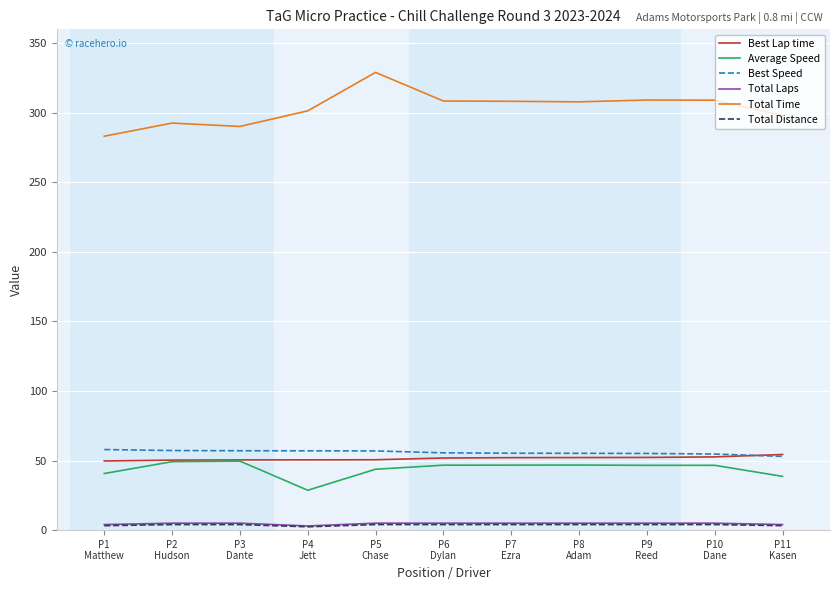

True or false: Total Laps and Best Lap time intersect in this chart.

False